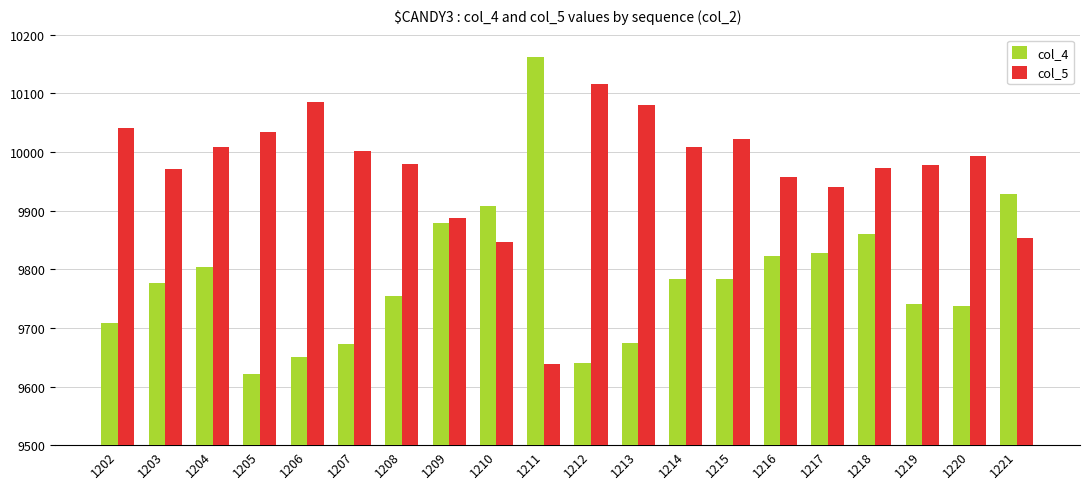

True or false: col_5 has a value of 4536 at 1202.

False